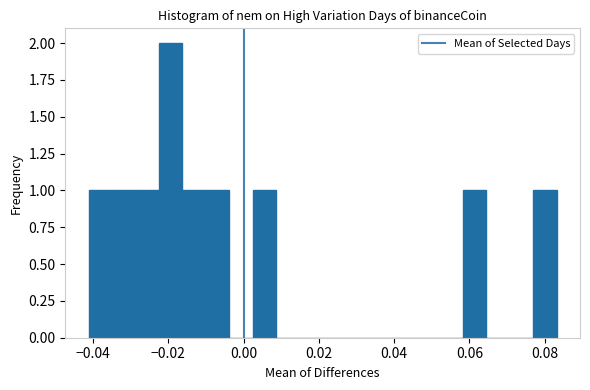

Around what value on the x-axis is the tallest bar? Give the approximate position of its centre, as read against the axis.

-0.020